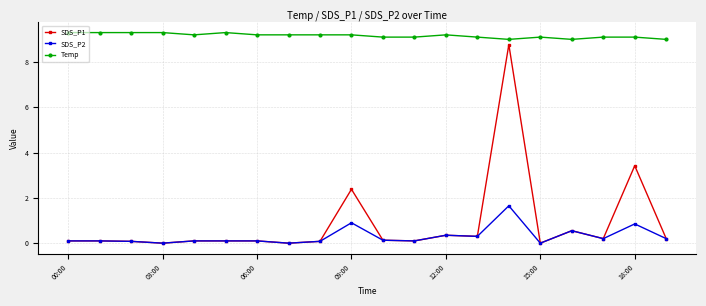

What is the value of the SDS_P1 point at the 15th from the left?

8.8